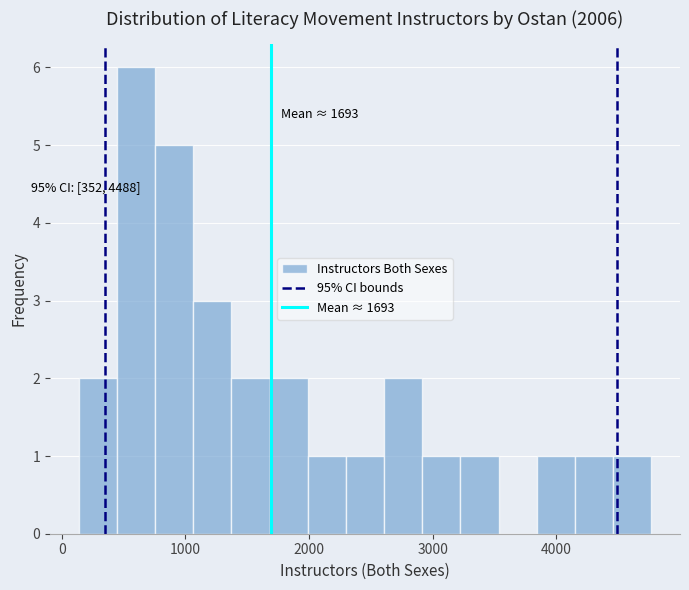

Around what value on the x-axis is the tallest bar? Give the approximate position of its centre, as read against the axis.

600